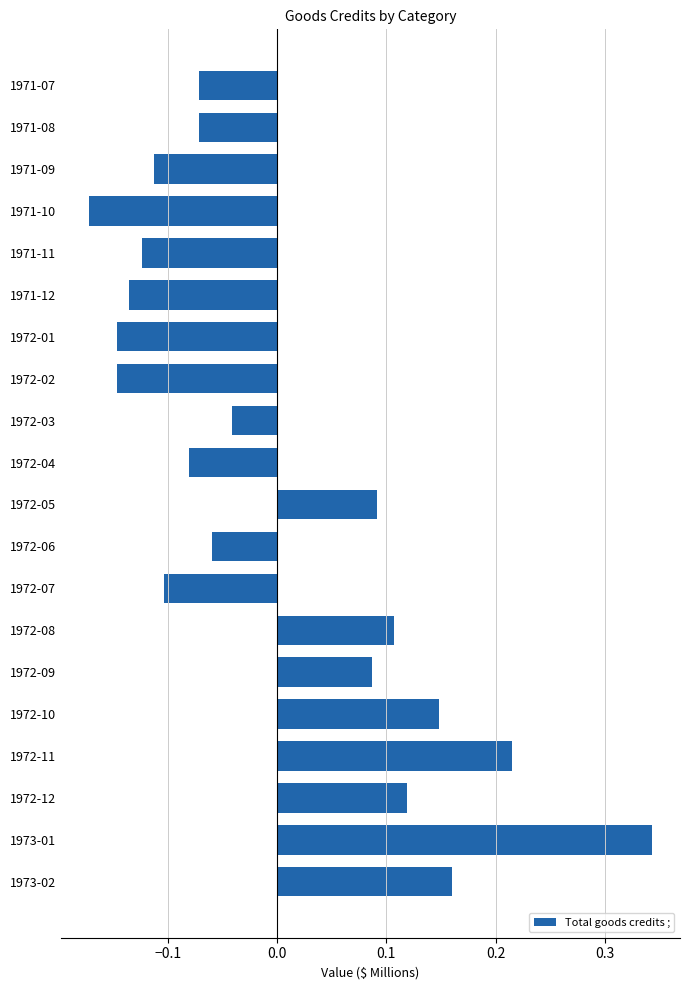

What is the difference between the second highest and second lowest values?

0.4